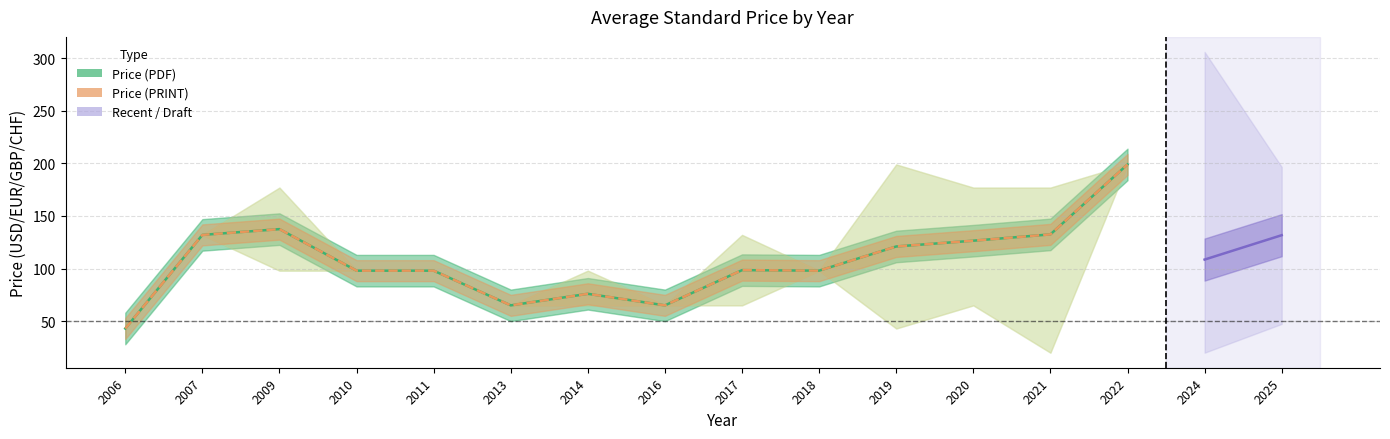

Is this an area chart (filled region under the line)?

No